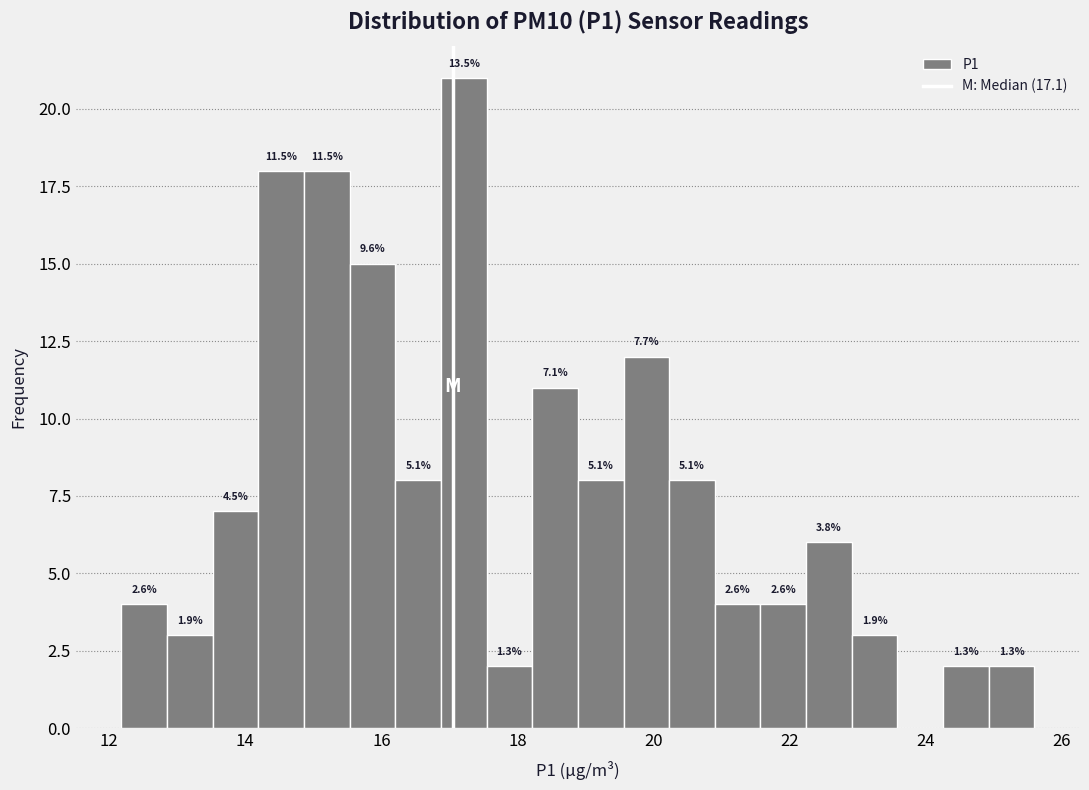

Read against the x-axis, roughly where is the centre of the tallest bar?

17.2